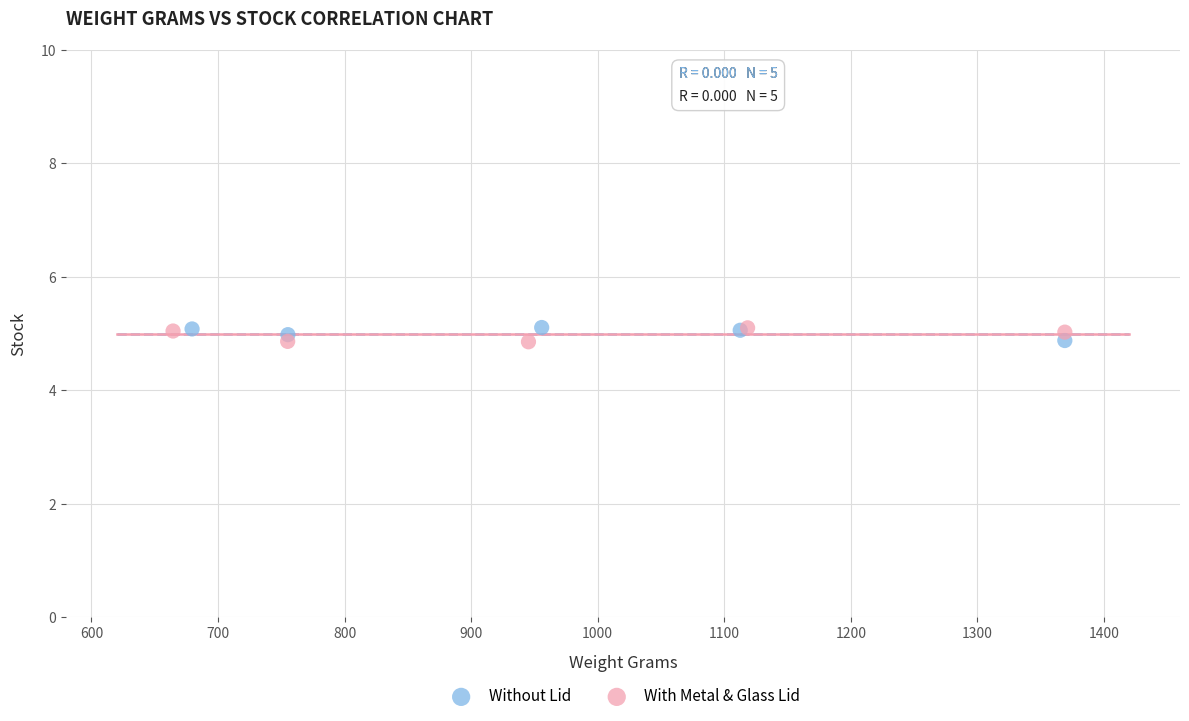

What are all the series names shown in the legend?

Without Lid, With Metal & Glass Lid